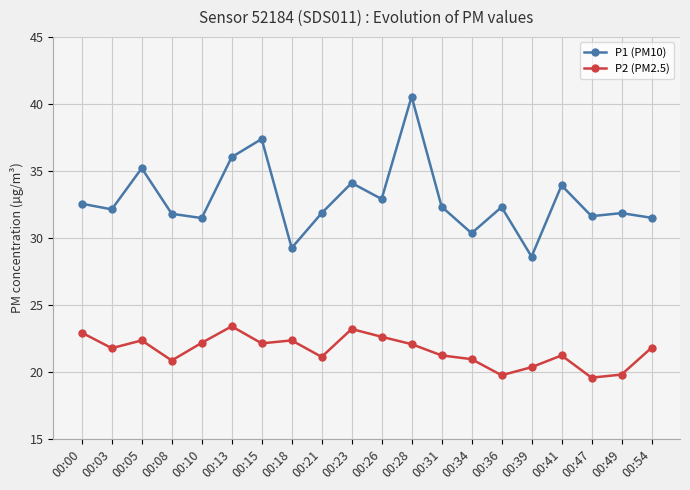

What is the value of the P1 (PM10) point at the 5th from the left?

31.5